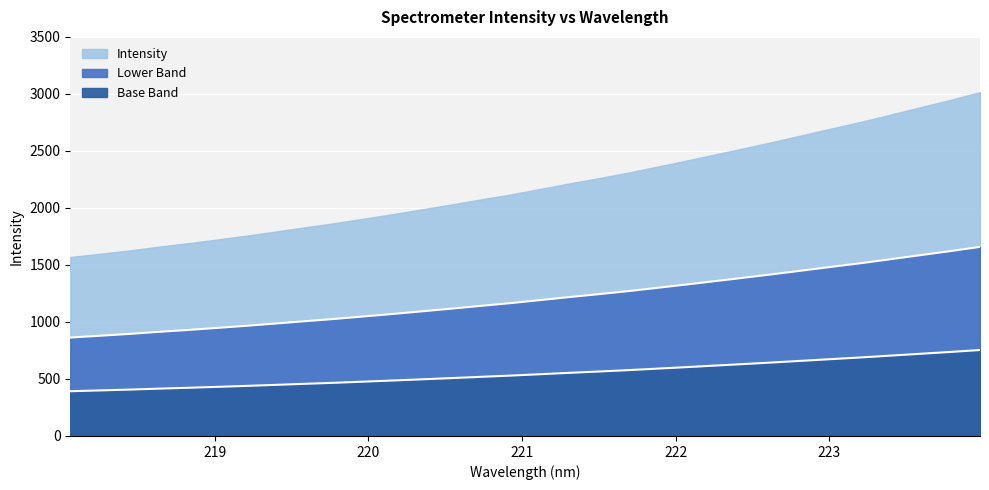

At which label does the data first exceed 1191?

221.1174